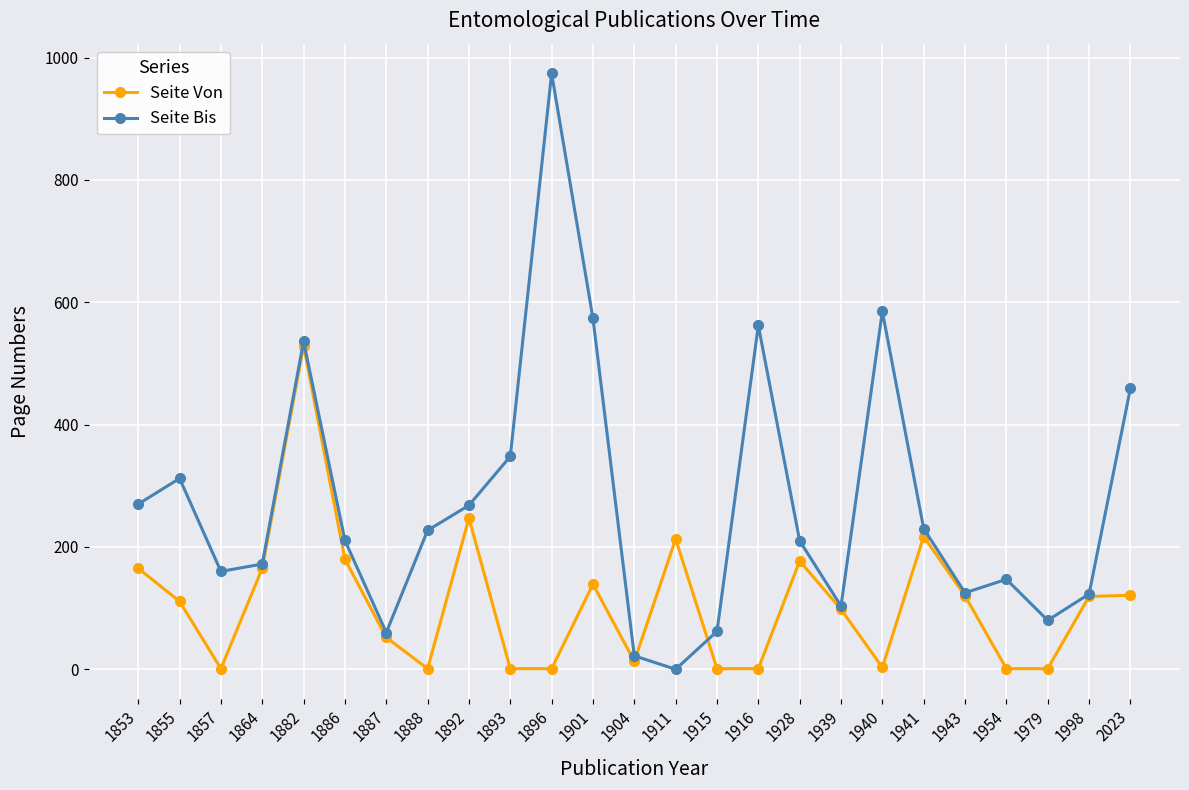

What are all the series names shown in the legend?

Seite Von, Seite Bis